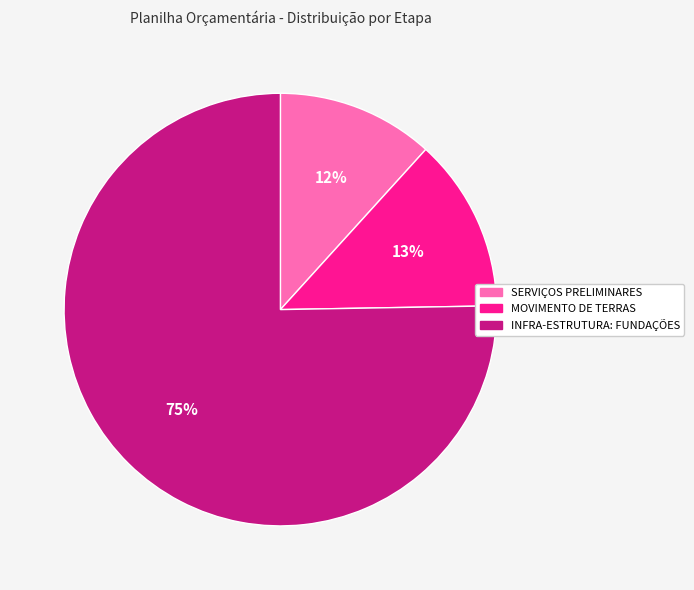

Count the number of slices in the pie.

3